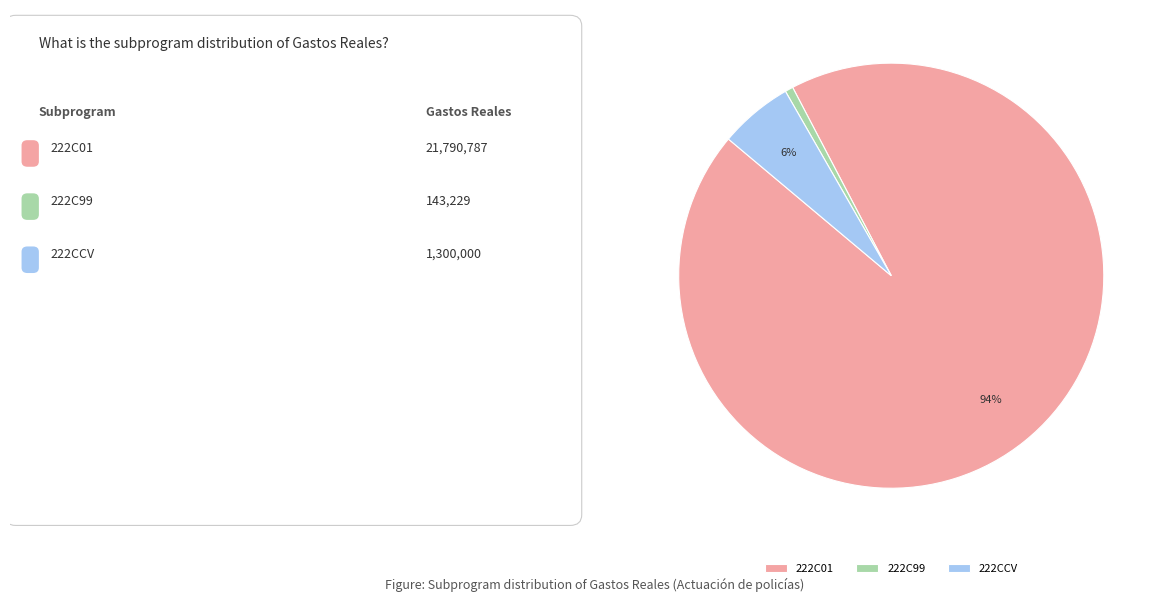

Does 222C01 represent more than half of the total?

Yes